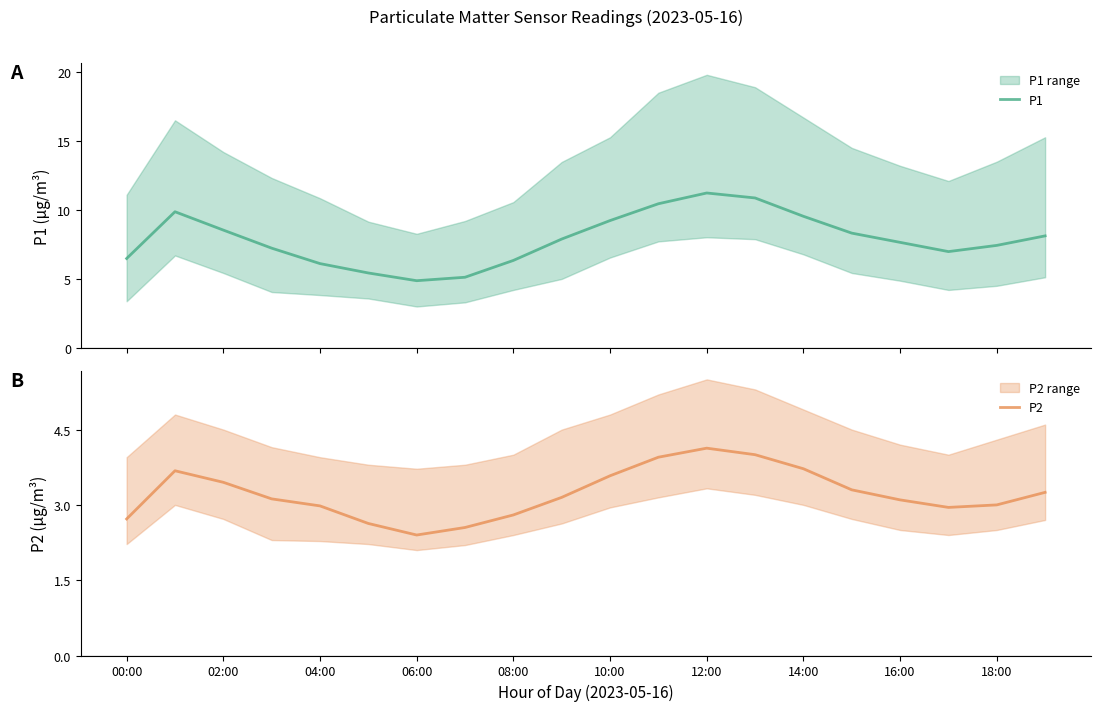

What is the maximum value for P2?

4.1